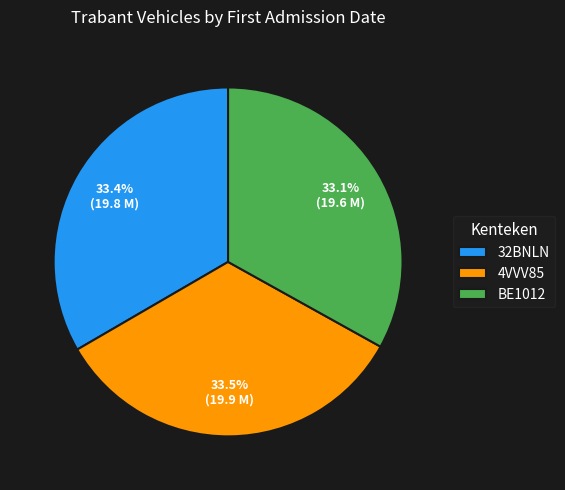

What percentage do BE1012 and 32BNLN together represent?

66.5%